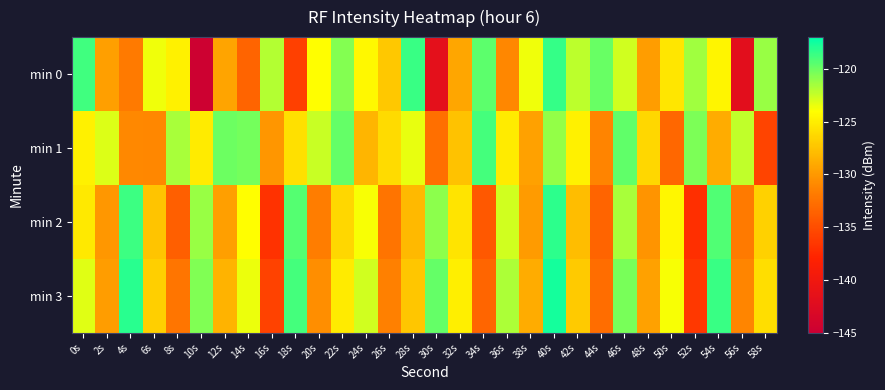

Reading left to right, what are all the values shown in this chart?

min 0: 0s=-118.8	2s=-129.6	4s=-131.9	6s=-123.6	8s=-124.8	10s=-144.7	12s=-129.4	14s=-133.5	16s=-121.9	18s=-135.9	20s=-124.0	22s=-120.7	24s=-124.4	26s=-127.2	28s=-118.6	30s=-141.7	32s=-129.2	34s=-119.5	36s=-131.1	38s=-123.6	40s=-118.5	42s=-122.2	44s=-119.9	46s=-122.8	48s=-129.7	50s=-125.5	52s=-121.5	54s=-124.6	56s=-141.9	58s=-121.2
min 1: 0s=-124.8	2s=-123.1	4s=-131.0	6s=-131.1	8s=-121.6	10s=-125.1	12s=-120.1	14s=-120.2	16s=-130.2	18s=-125.8	20s=-122.5	22s=-119.8	24s=-128.3	26s=-126.1	28s=-123.4	30s=-132.7	32s=-127.6	34s=-118.9	36s=-125.2	38s=-129.5	40s=-121.1	42s=-124.8	44s=-131.3	46s=-119.7	48s=-126.4	50s=-133.2	52s=-120.5	54s=-128.9	56s=-122.3	58s=-135.6
min 2: 0s=-125.3	2s=-130.1	4s=-118.7	6s=-127.5	8s=-133.8	10s=-121.2	12s=-129.6	14s=-124.1	16s=-136.9	18s=-119.4	20s=-131.7	22s=-126.3	24s=-123.8	26s=-132.4	28s=-128.1	30s=-120.9	32s=-125.6	34s=-134.2	36s=-122.7	38s=-129.8	40s=-118.3	42s=-127.9	44s=-133.5	46s=-121.6	48s=-130.3	50s=-124.5	52s=-137.1	54s=-119.2	56s=-131.9	58s=-126.7
min 3: 0s=-123.2	2s=-129.7	4s=-118.1	6s=-126.8	8s=-132.3	10s=-120.6	12s=-128.4	14s=-123.5	16s=-135.8	18s=-118.9	20s=-130.6	22s=-125.2	24s=-122.7	26s=-131.5	28s=-127.3	30s=-119.8	32s=-124.9	34s=-133.4	36s=-121.8	38s=-128.9	40s=-117.6	42s=-127.1	44s=-132.8	46s=-120.3	48s=-129.5	50s=-123.8	52s=-136.4	54s=-118.6	56s=-131.2	58s=-125.9